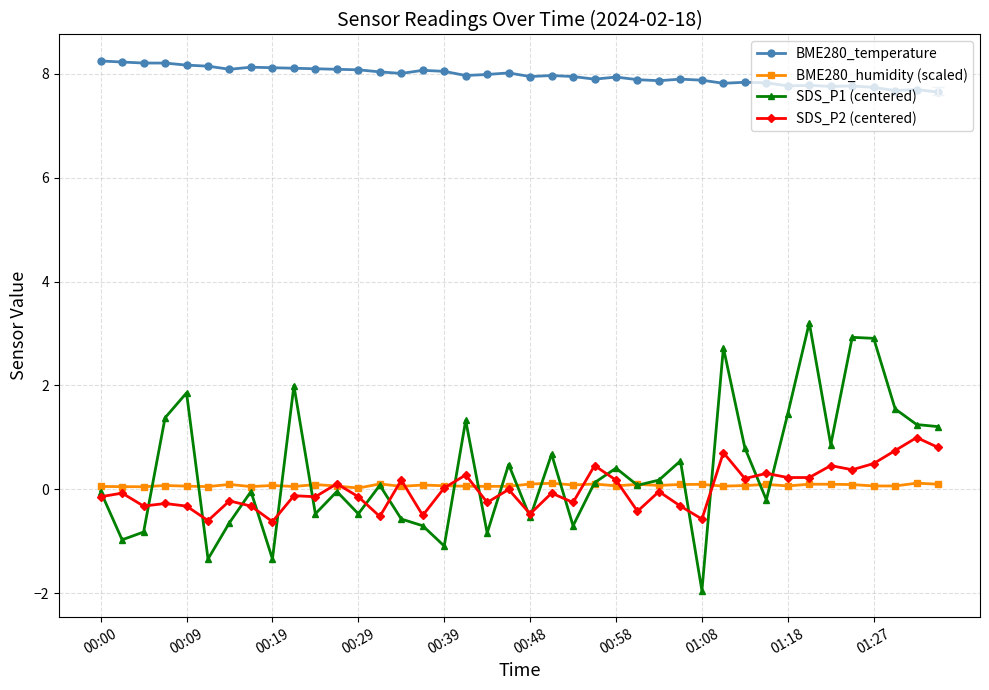

How many series are shown in this chart?

4